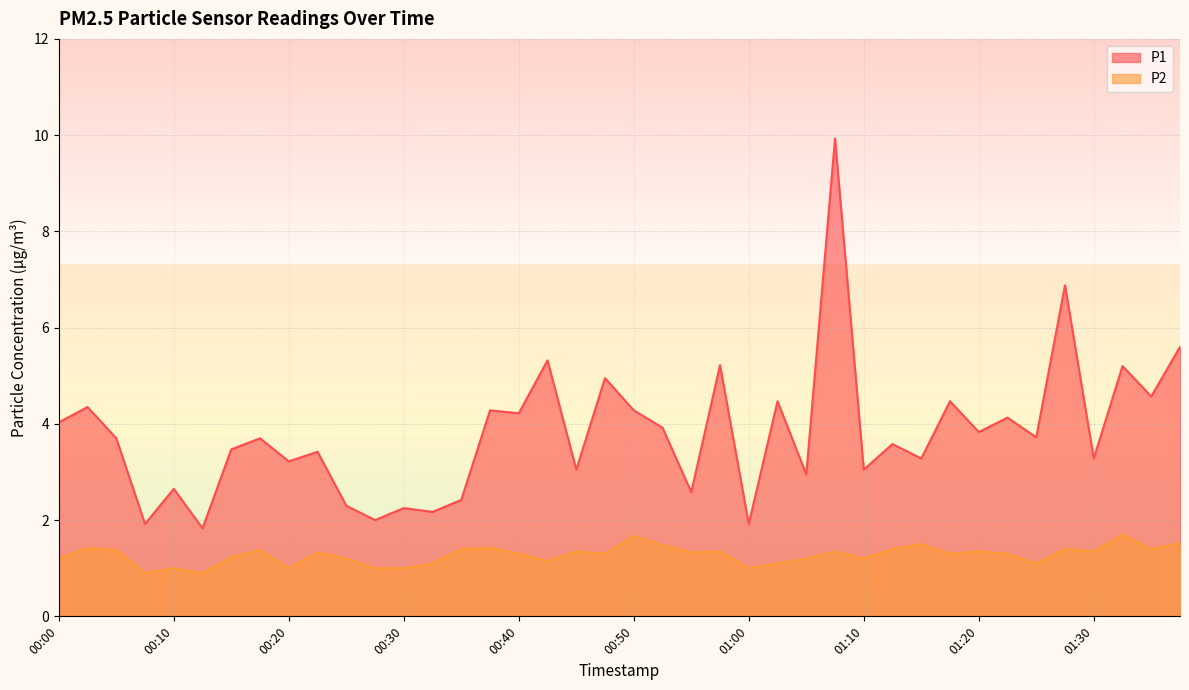

What is the sum of the P1 values at 01:10 and 00:47?

8.0